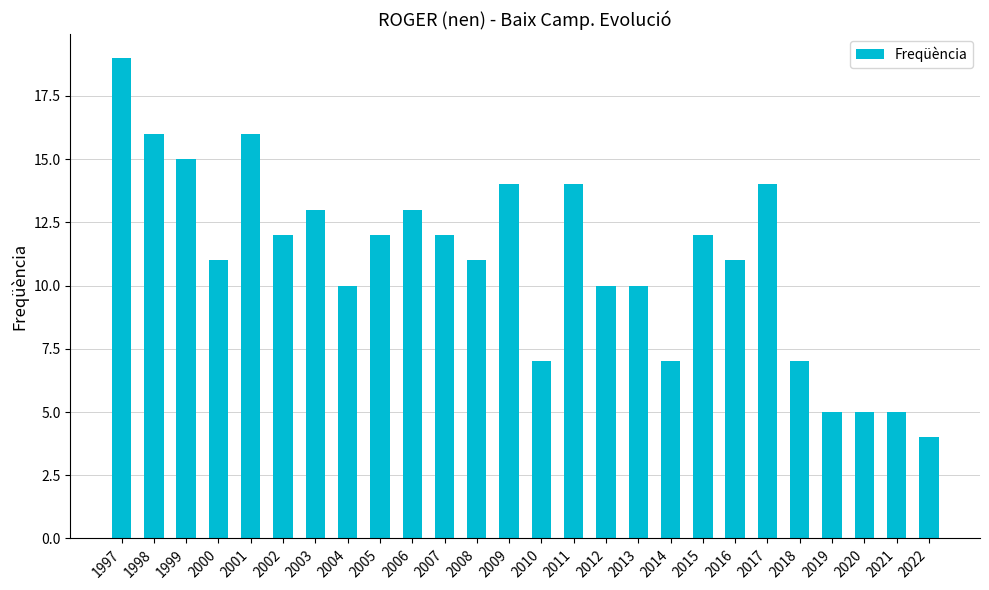

Is it true that the value at 2021 is 2?

False